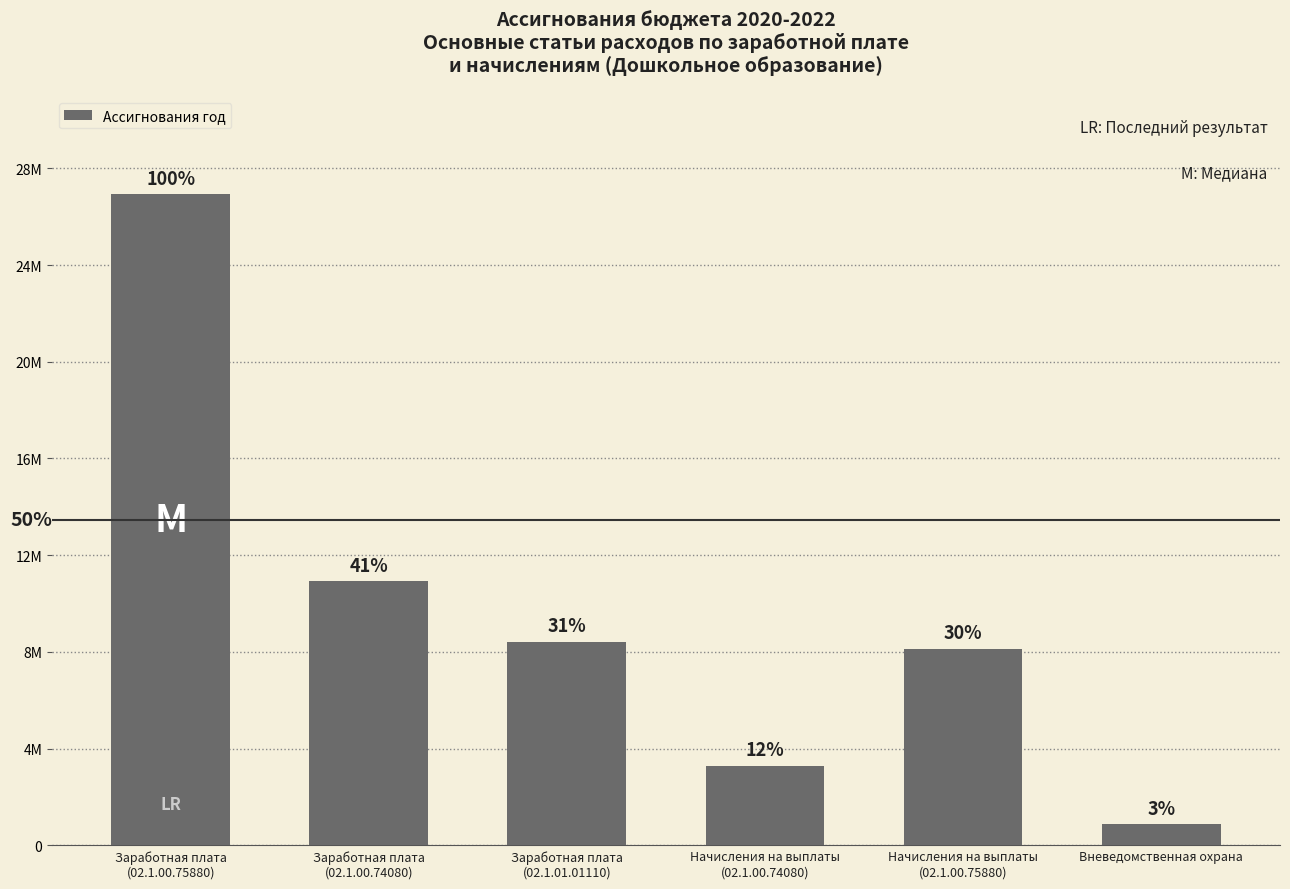

Does the chart contain any negative values?

No